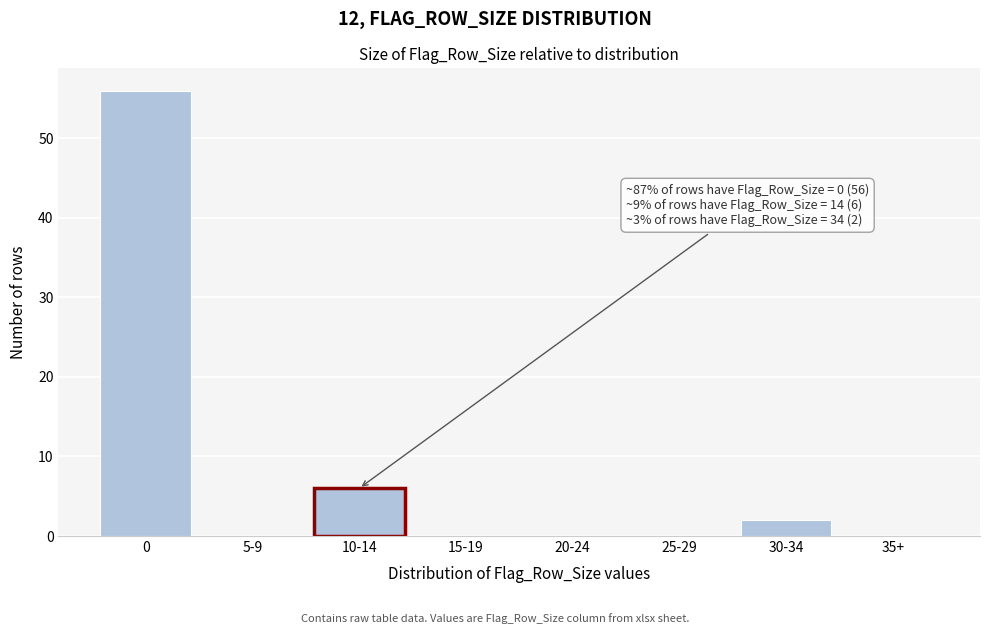

Reading left to right, list all the values displayed in this chart.

0=56	5-9=0	10-14=6	15-19=0	20-24=0	25-29=0	30-34=2	35+=0